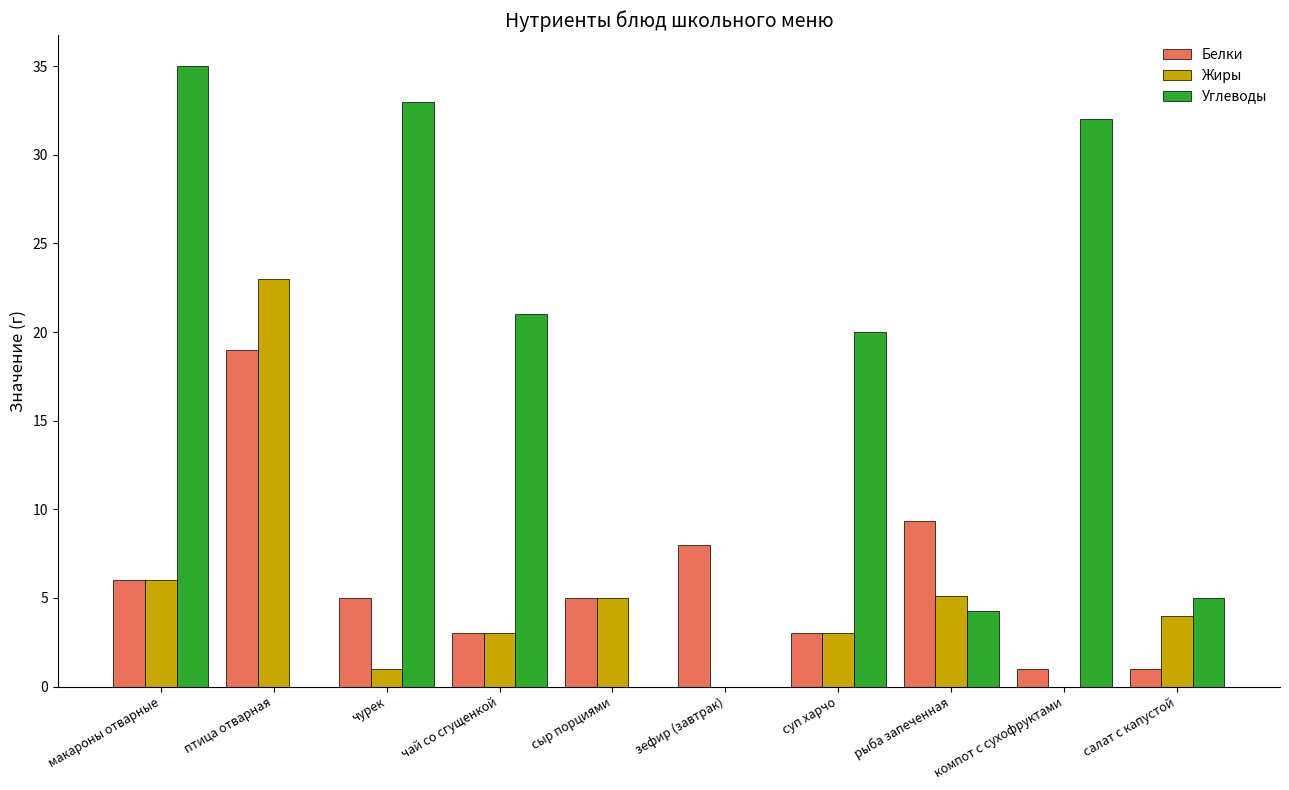

The Белки series shows 8.5 at сыр порциями. True or false?

False